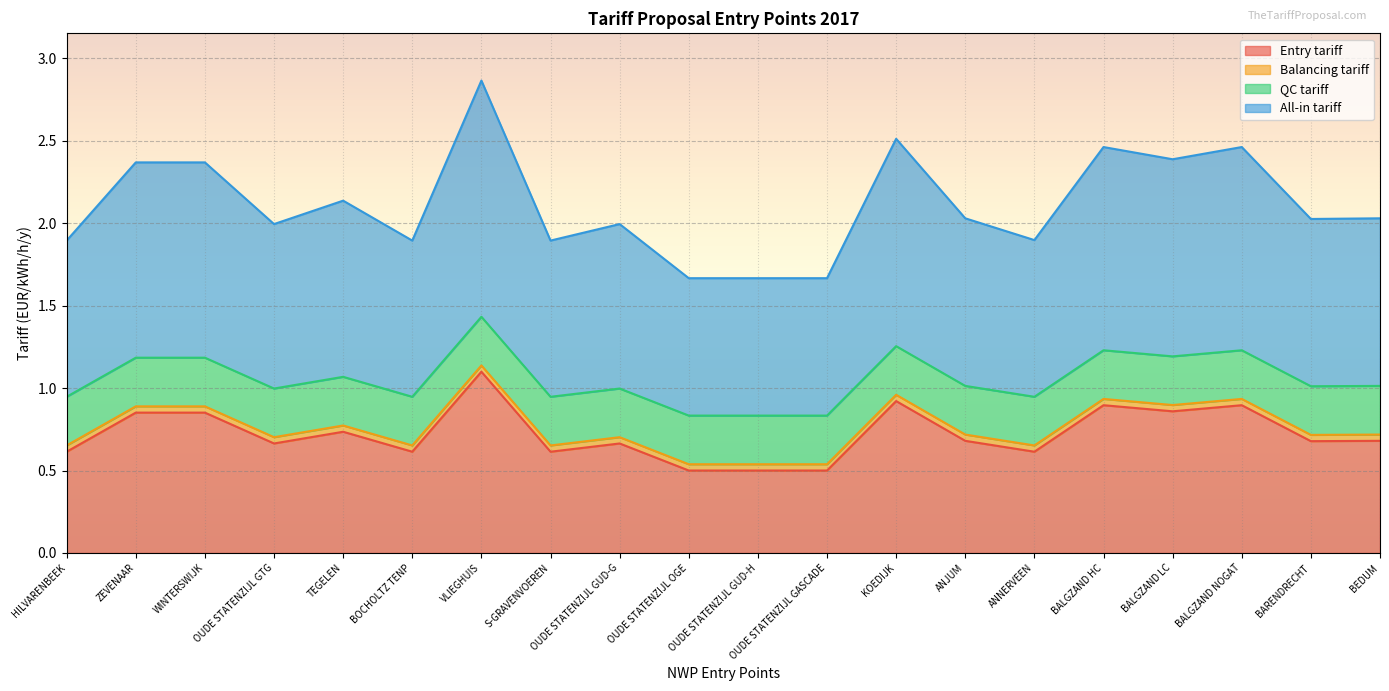

What is the label of the 20th point from the left?

BEDUM